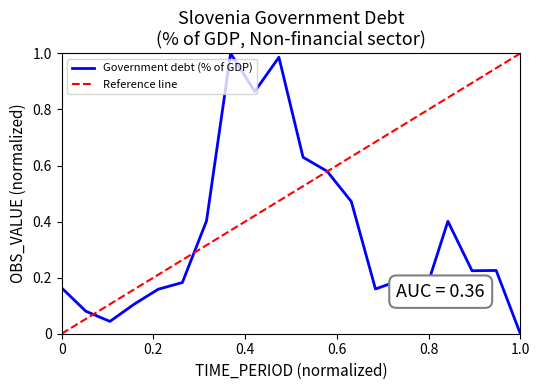

The value of Government debt (% of GDP) at 1.0 is 0.0. True or false?

True